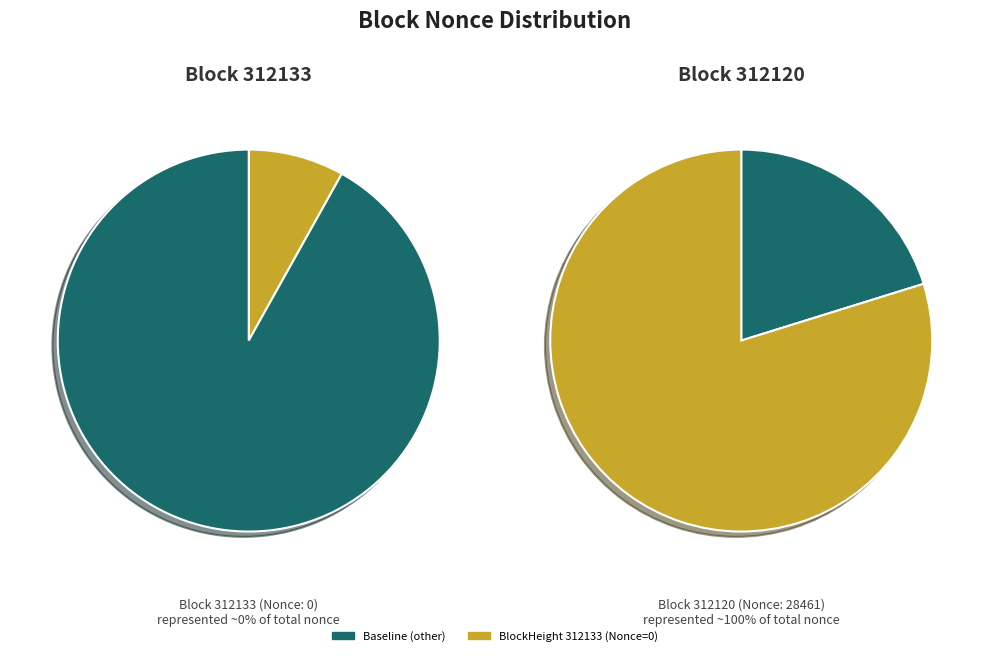

What is the largest slice in the pie chart?

312120